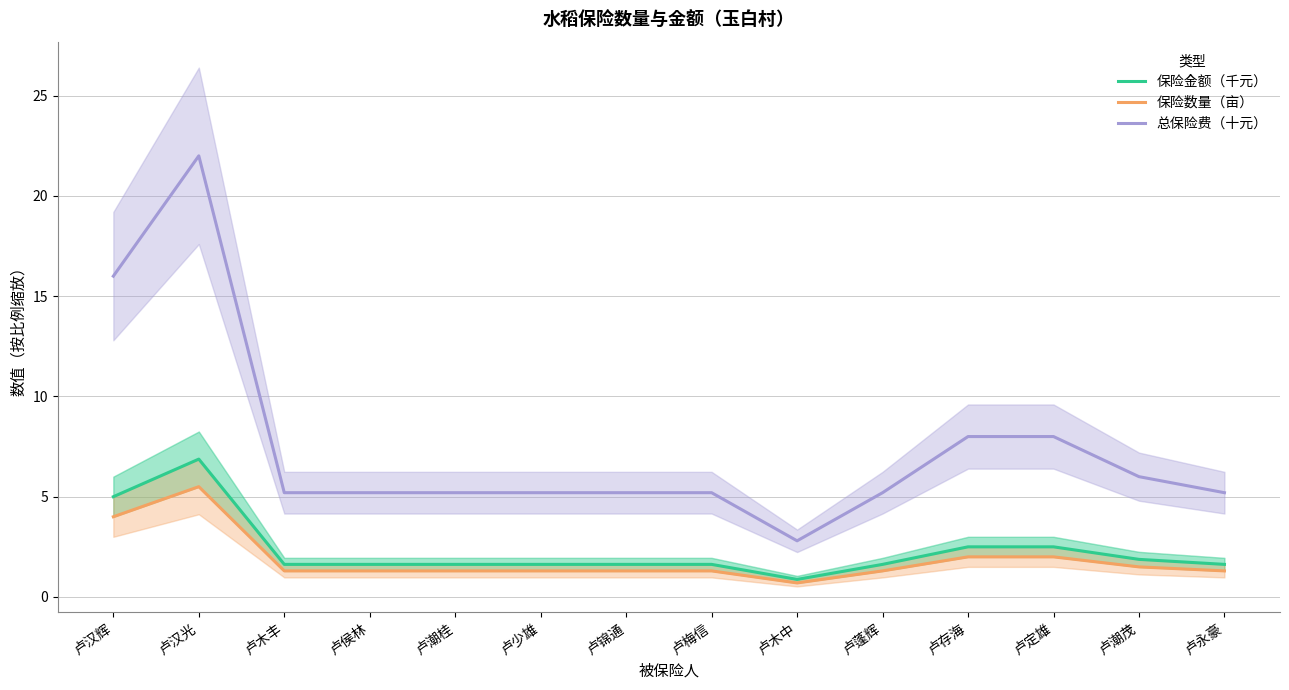

What is the sum of all 保险数量（亩） values?

26.1